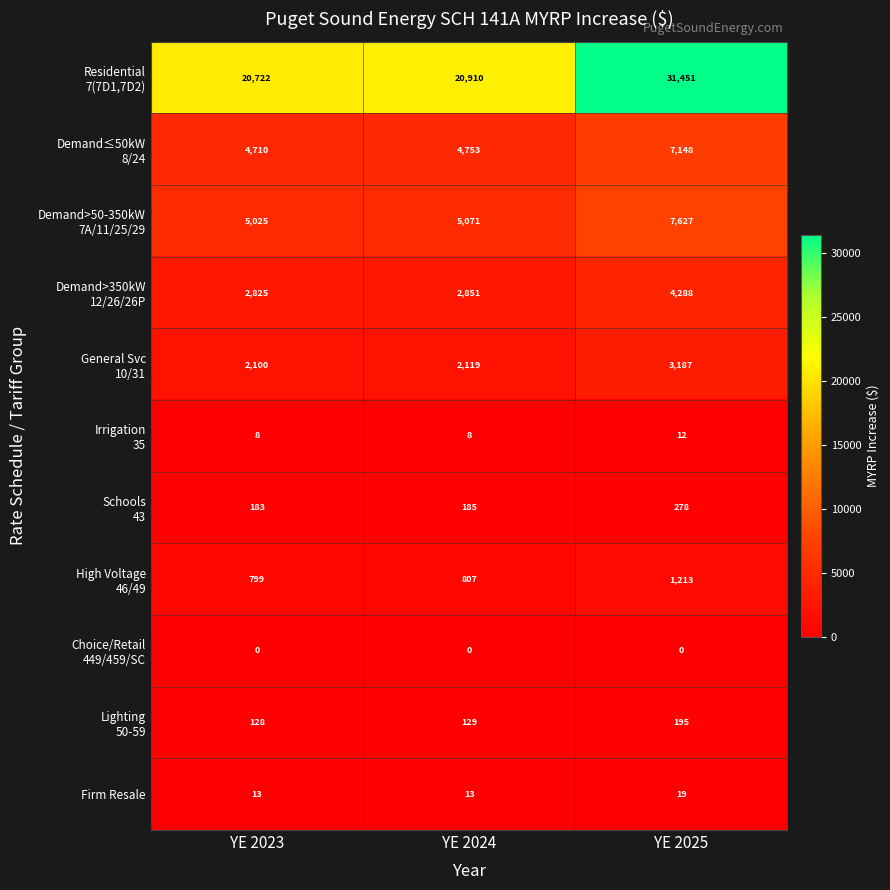

What is the maximum value shown in the chart?

31451